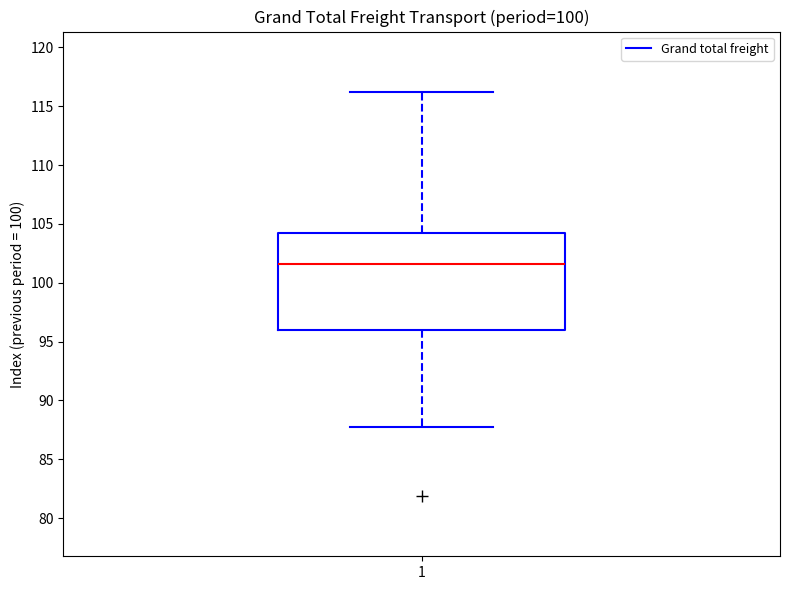

Where is the upper edge of the box at x = 1 on the y-axis? The values are not printed on the chart, so give them approximately, as read against the axis.

104.5